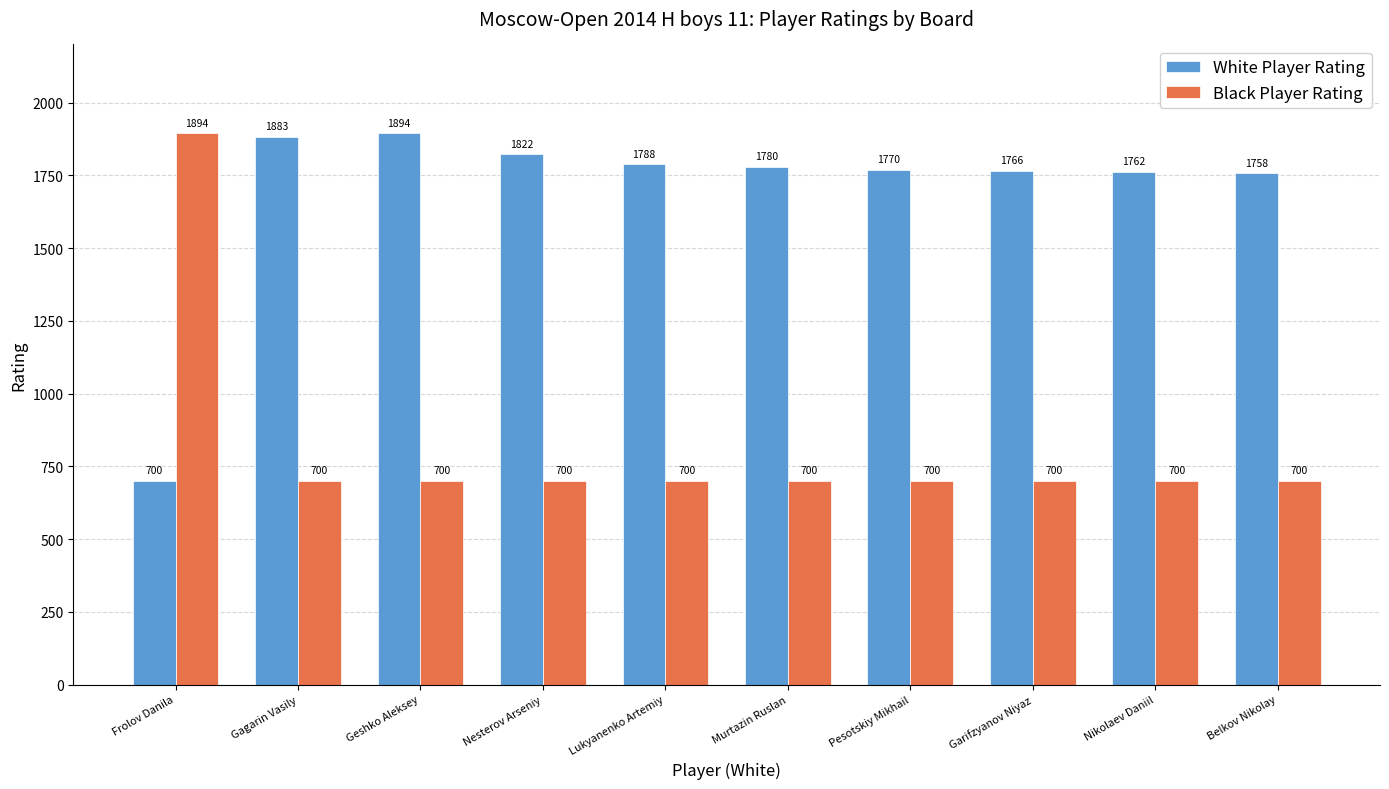

Which series has the largest total across all categories?

White Player Rating